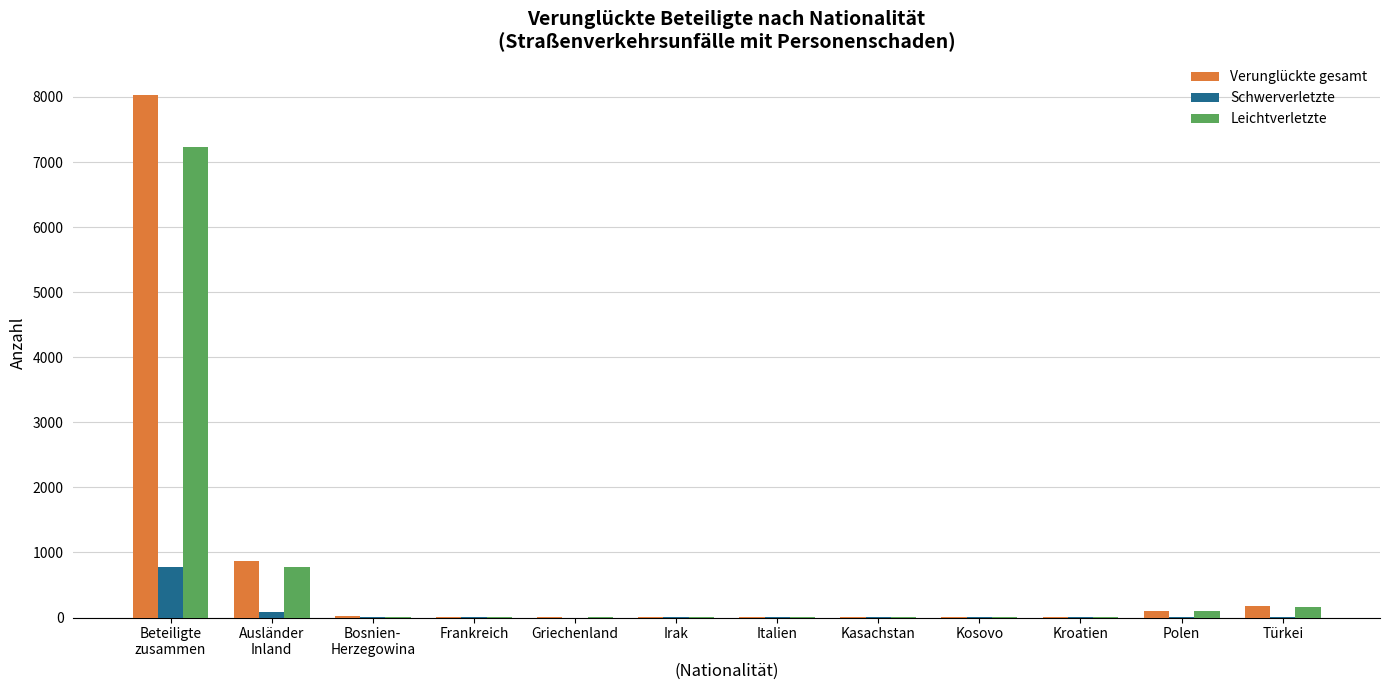

What is the greatest value displayed?

8030